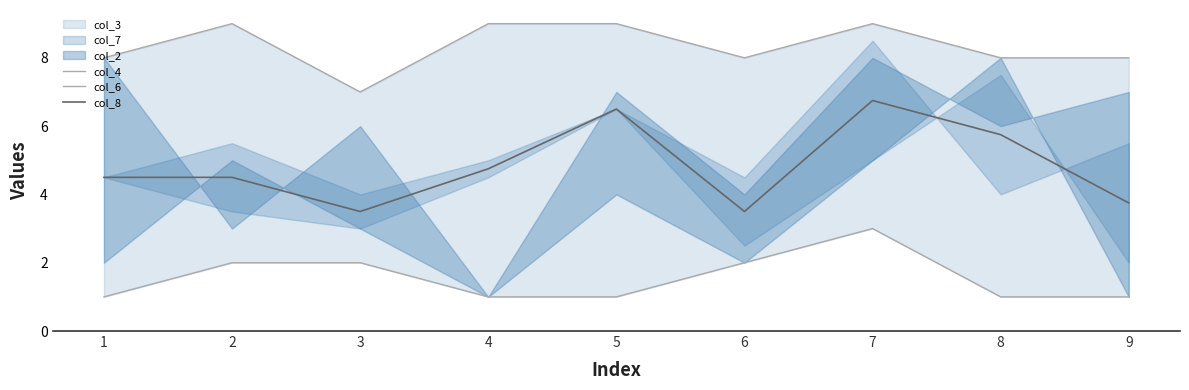

Where is col_4 nearest to the value 8?

1